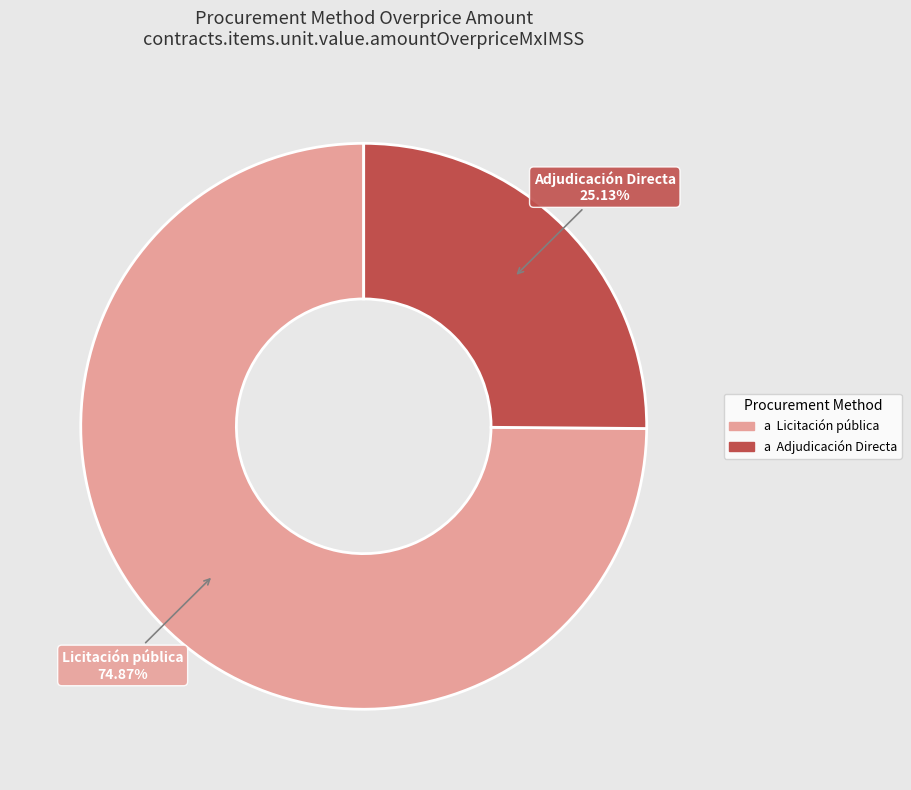

How many segments does this pie chart have?

2